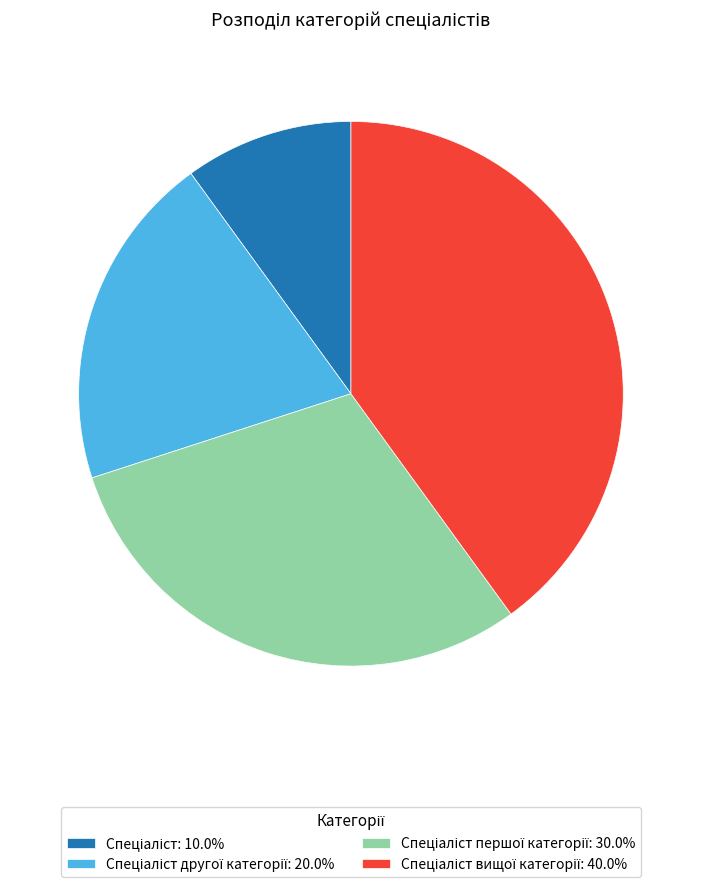

How many slices are in this pie chart?

4